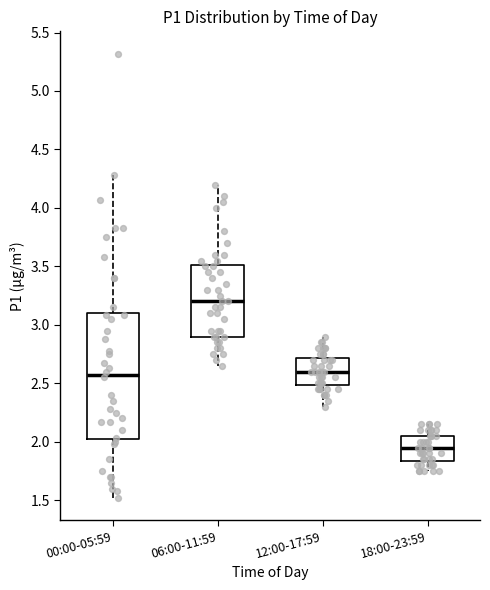

Where does the lower whisker of the box for 00:00-05:59 end on the y-axis? The values are not printed on the chart, so give them approximately, as read against the axis.

1.50